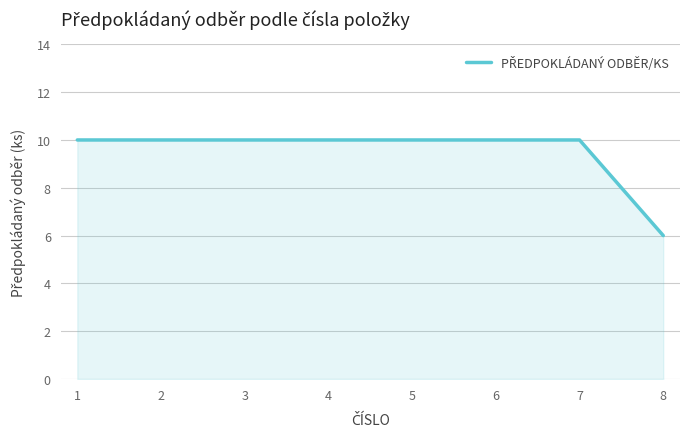

The chart shows a value of 6 at 8. True or false?

True